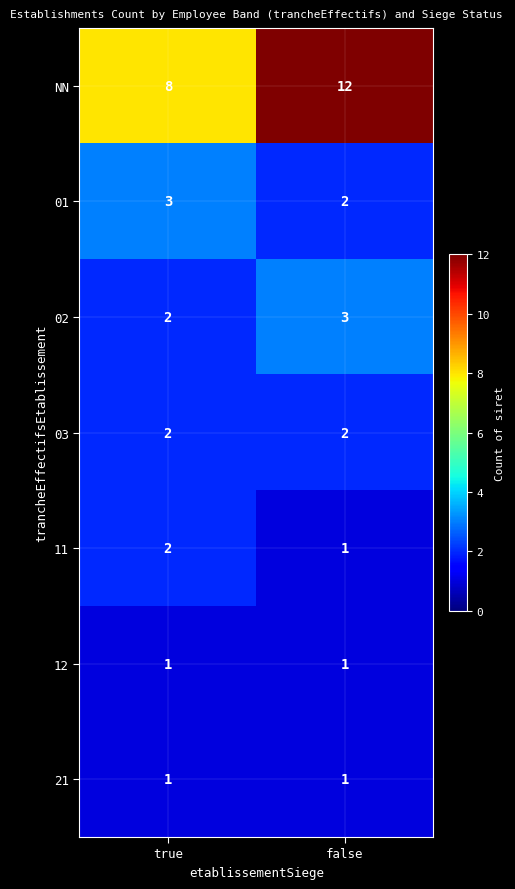

Reading right to left, extract all data points from this chart.

NN: 12	8
01: 2	3
02: 3	2
03: 2	2
11: 1	2
12: 1	1
21: 1	1